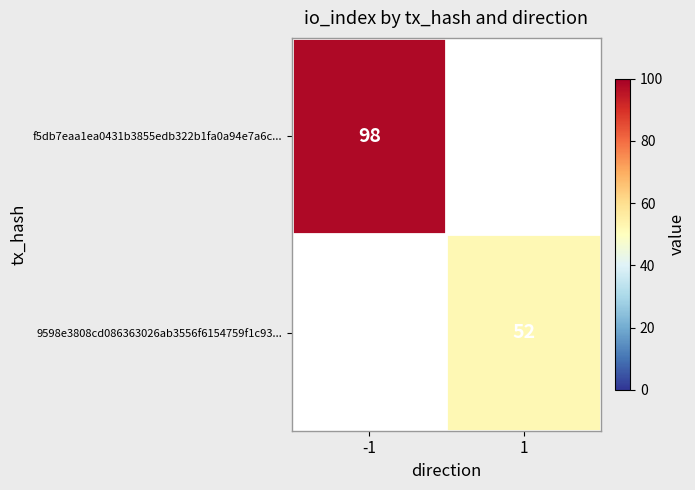

Which category has the lowest value across all series?

1